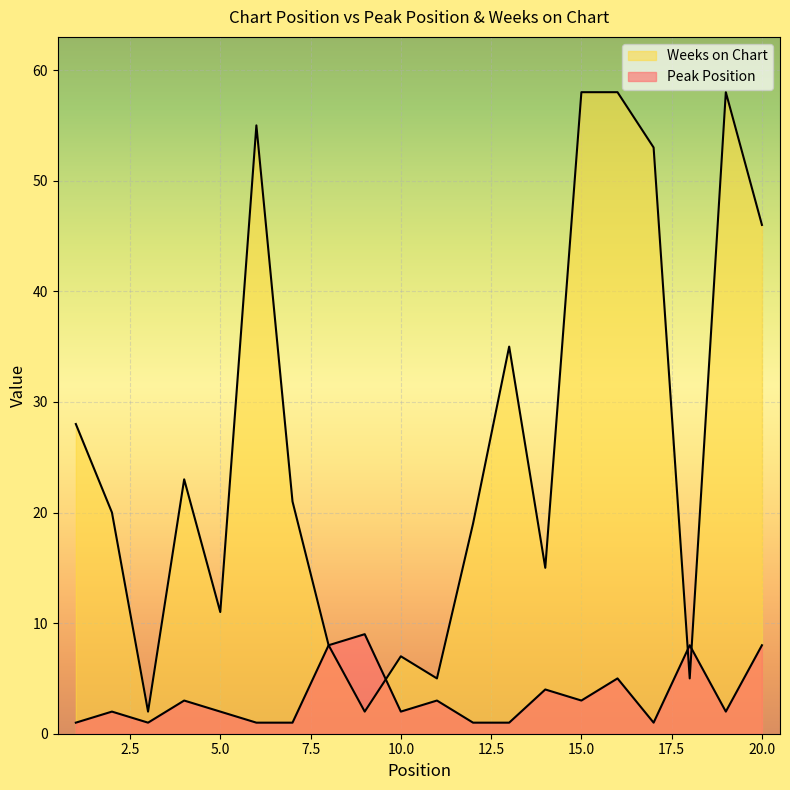

Which series ends up on top after the final intersection of Weeks on Chart and Peak Position?

Weeks on Chart